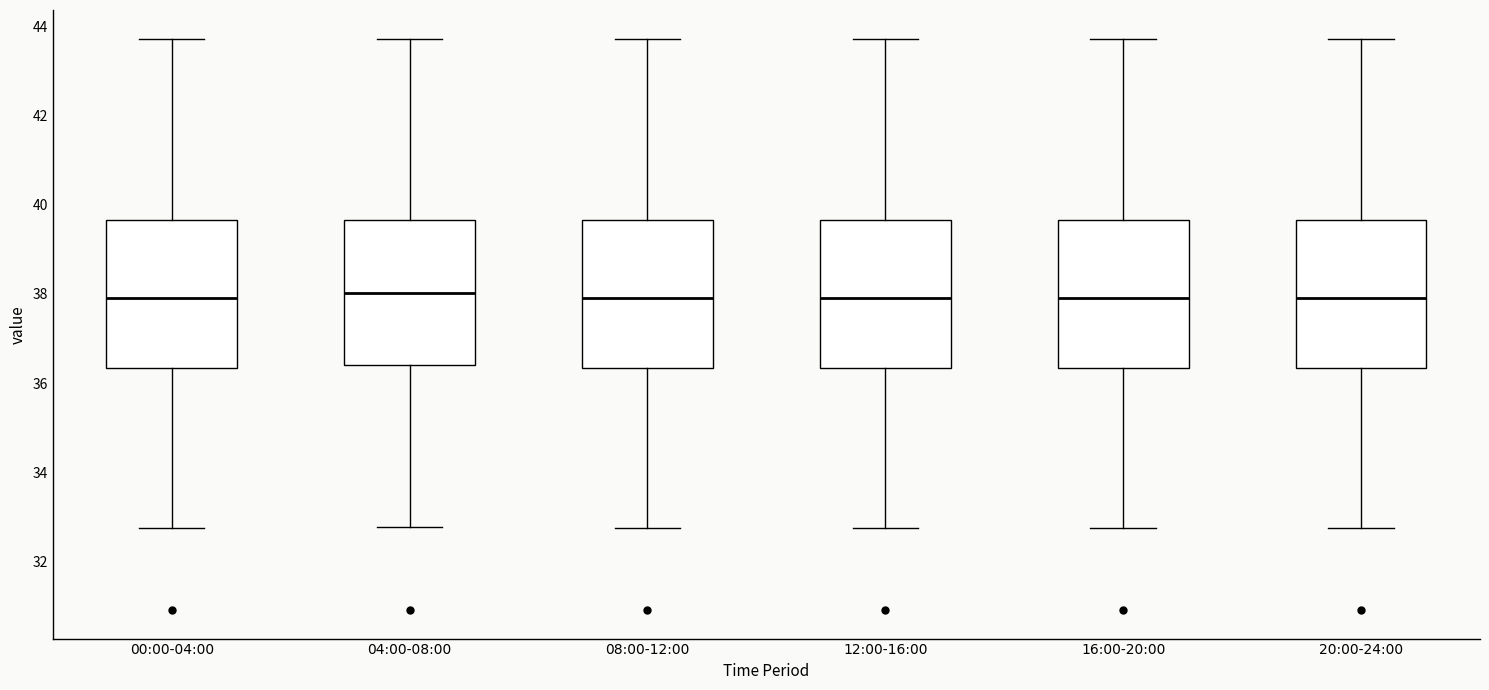

Reading left to right, transcribe this box plot: for each box, give where its median line is, the range the box spans, and where its two whiskers end, as read against the y-axis. The values are not printed on the chart, so give them approximately, as read against the axis.

00:00-04:00: median 38.0, box 36.4 to 39.6, whiskers 32.8 to 43.8
04:00-08:00: median 38.0, box 36.4 to 39.6, whiskers 32.8 to 43.8
08:00-12:00: median 38.0, box 36.4 to 39.6, whiskers 32.8 to 43.8
12:00-16:00: median 38.0, box 36.4 to 39.6, whiskers 32.8 to 43.8
16:00-20:00: median 38.0, box 36.4 to 39.6, whiskers 32.8 to 43.8
20:00-24:00: median 38.0, box 36.4 to 39.6, whiskers 32.8 to 43.8